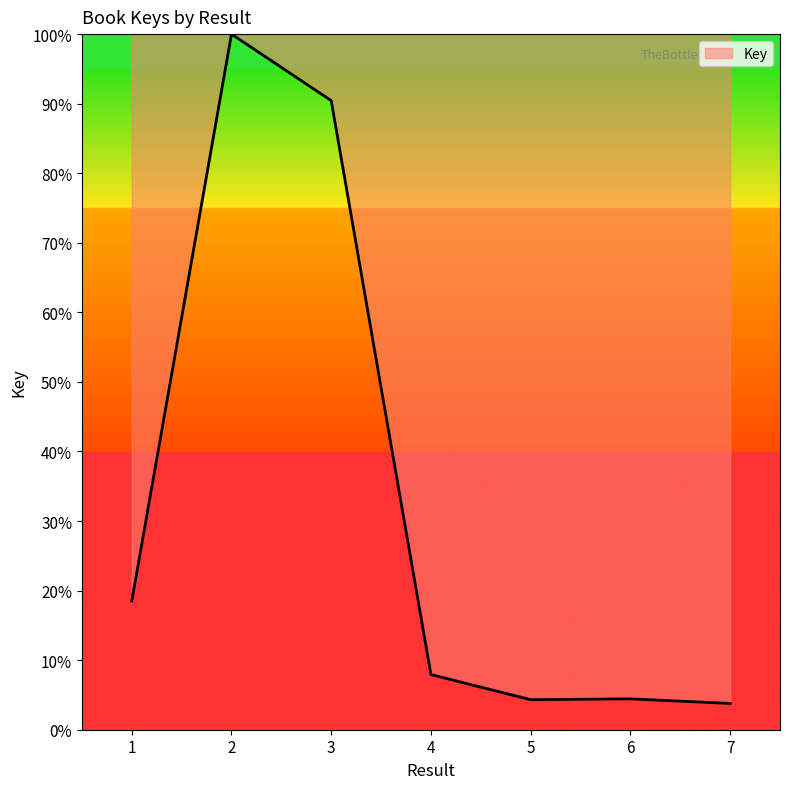

The chart shows a value of 18.5 at 1. True or false?

True